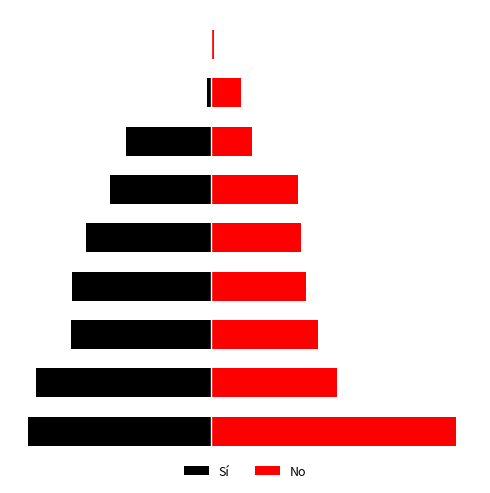

How many data points in No are above 422?

4